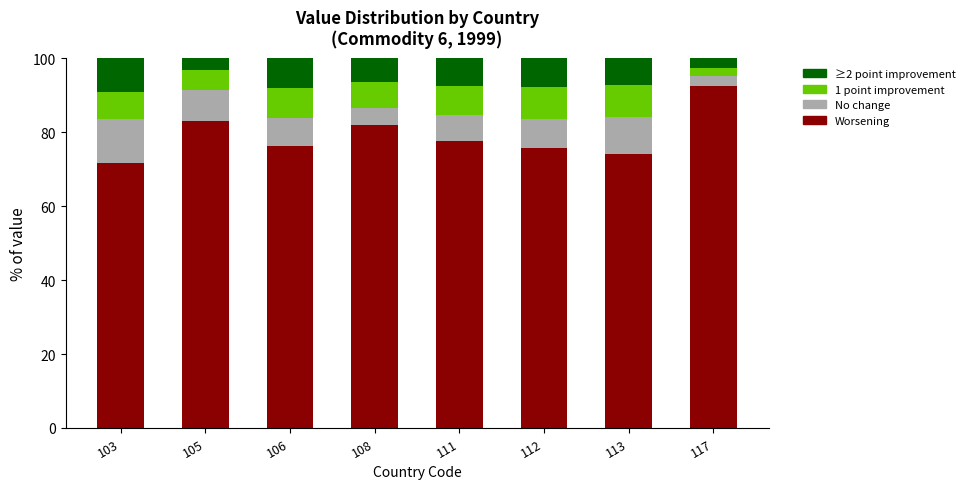

What is the total value across all series at 108?

100.0